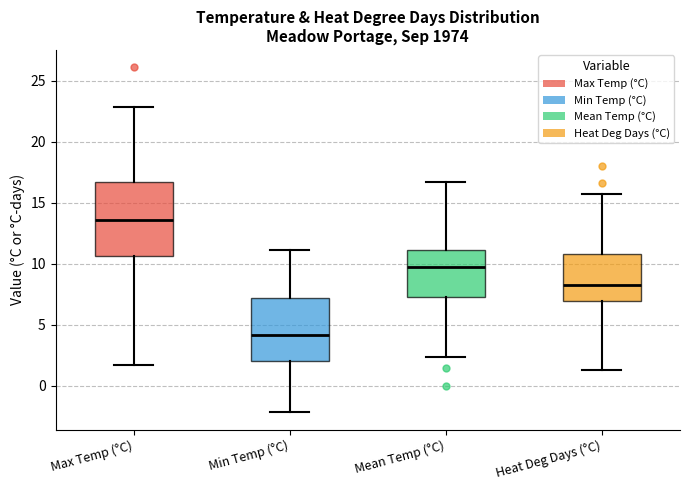

Where is the lower edge of the box for Mean Temp (°C) on the y-axis? The values are not printed on the chart, so give them approximately, as read against the axis.

7.0